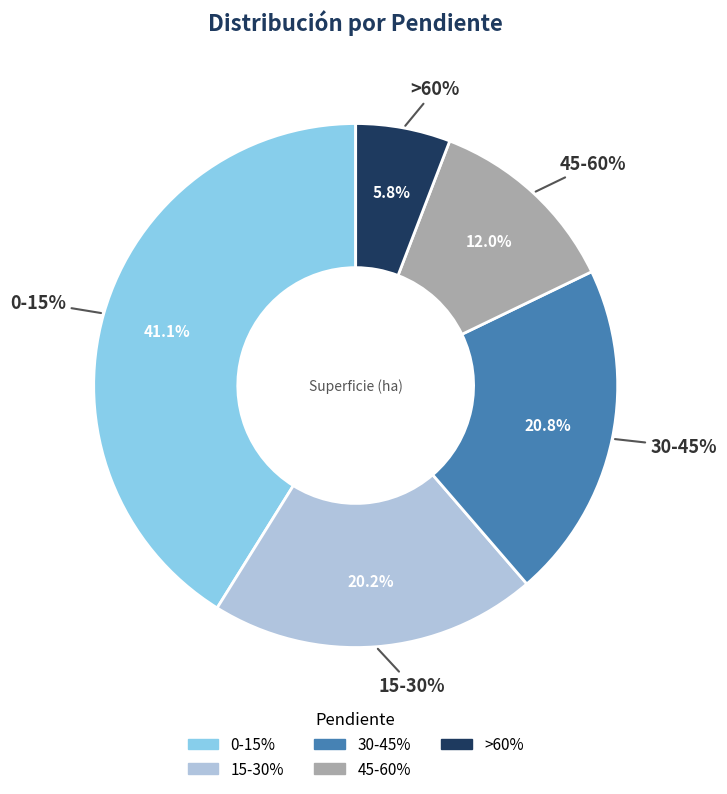

Which slice is the largest?

0-15%